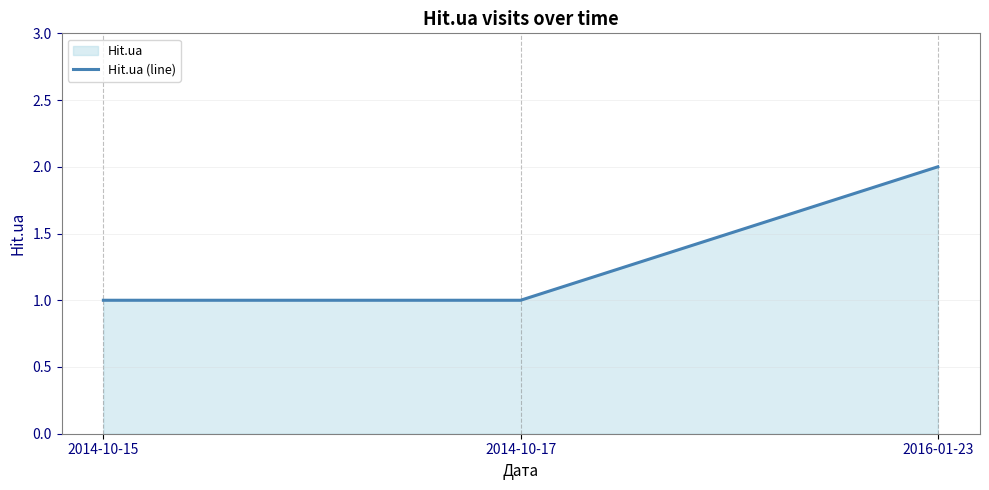

Is it true that the value at 2014-10-17 is 1?

True